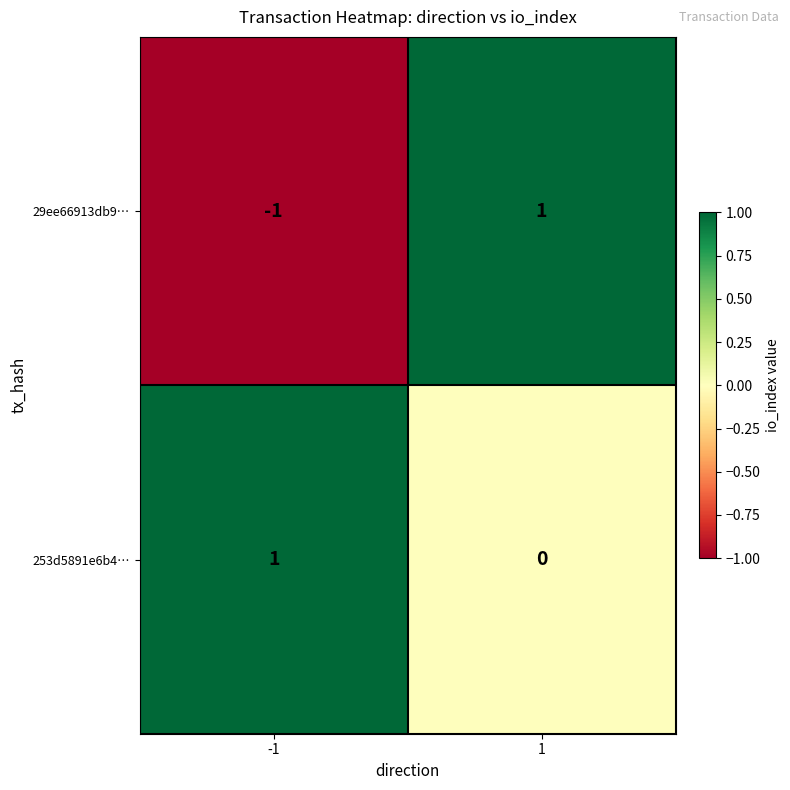

At how many categories does at least one series exceed 0?

2